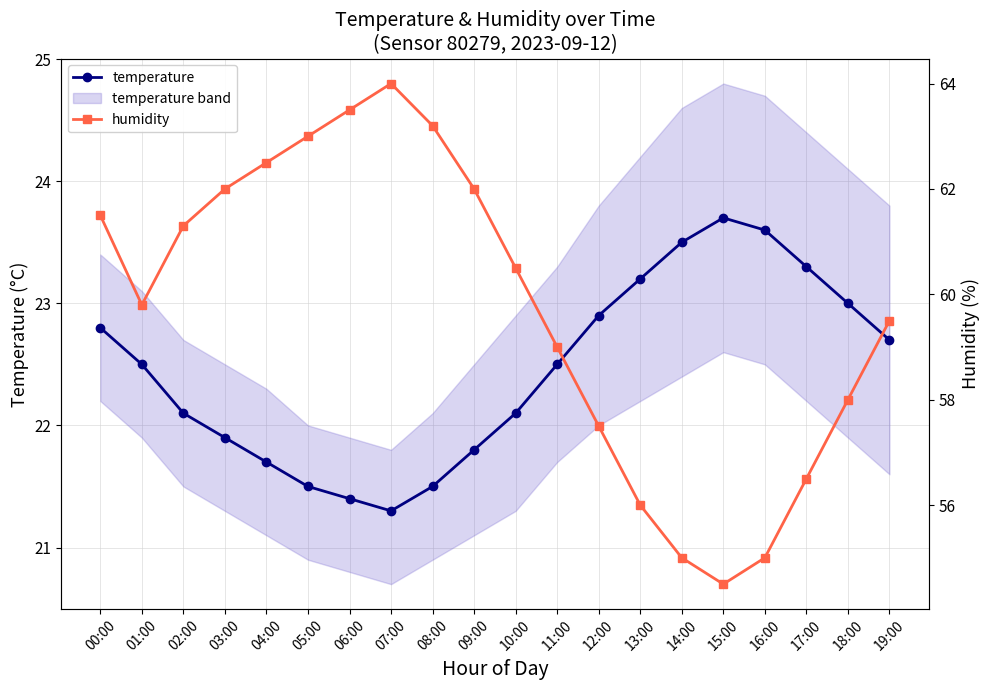

What is the minimum value shown in the chart?

21.3